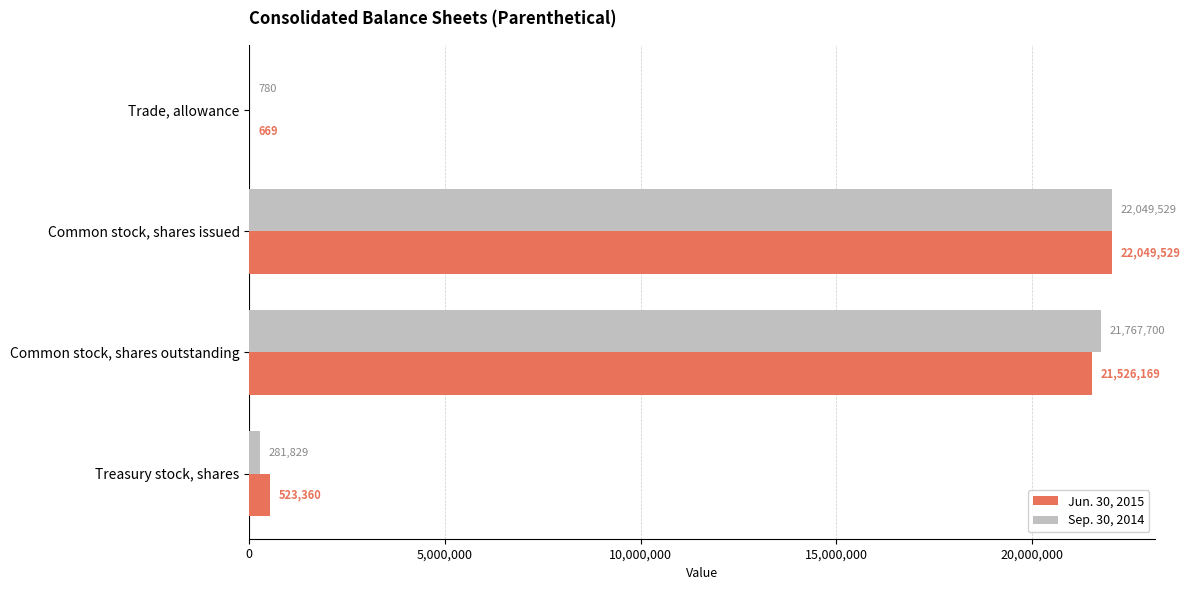

Which series has the largest total across all categories?

Sep. 30, 2014